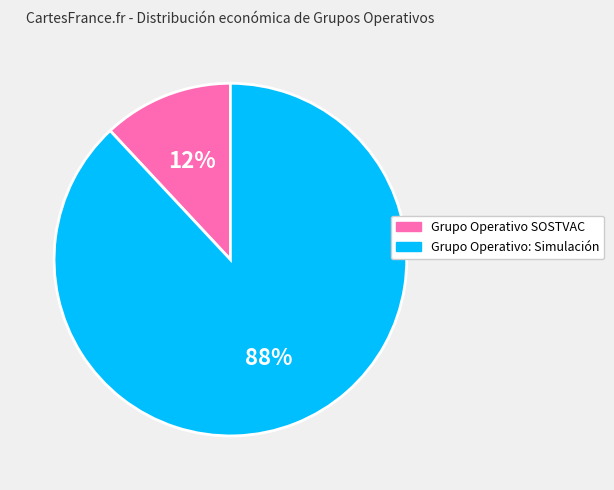

Which category has the biggest portion of the pie?

Grupo Operativo: Simulación